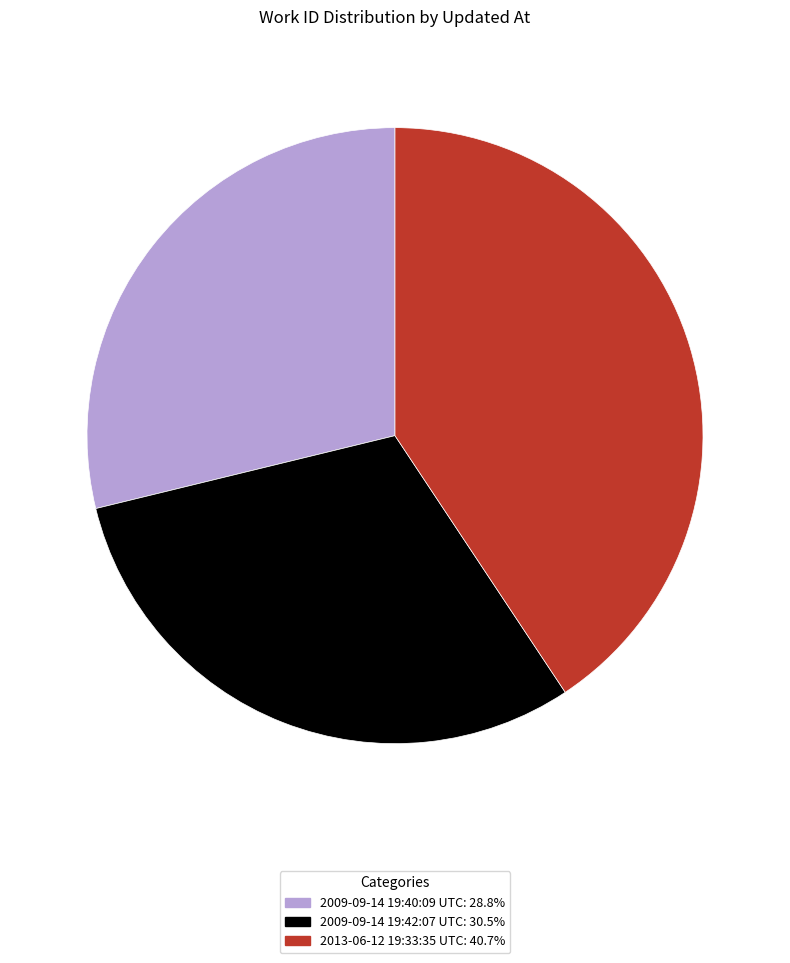

Which category has the smallest portion of the pie?

2009-09-14 19:40:09 UTC